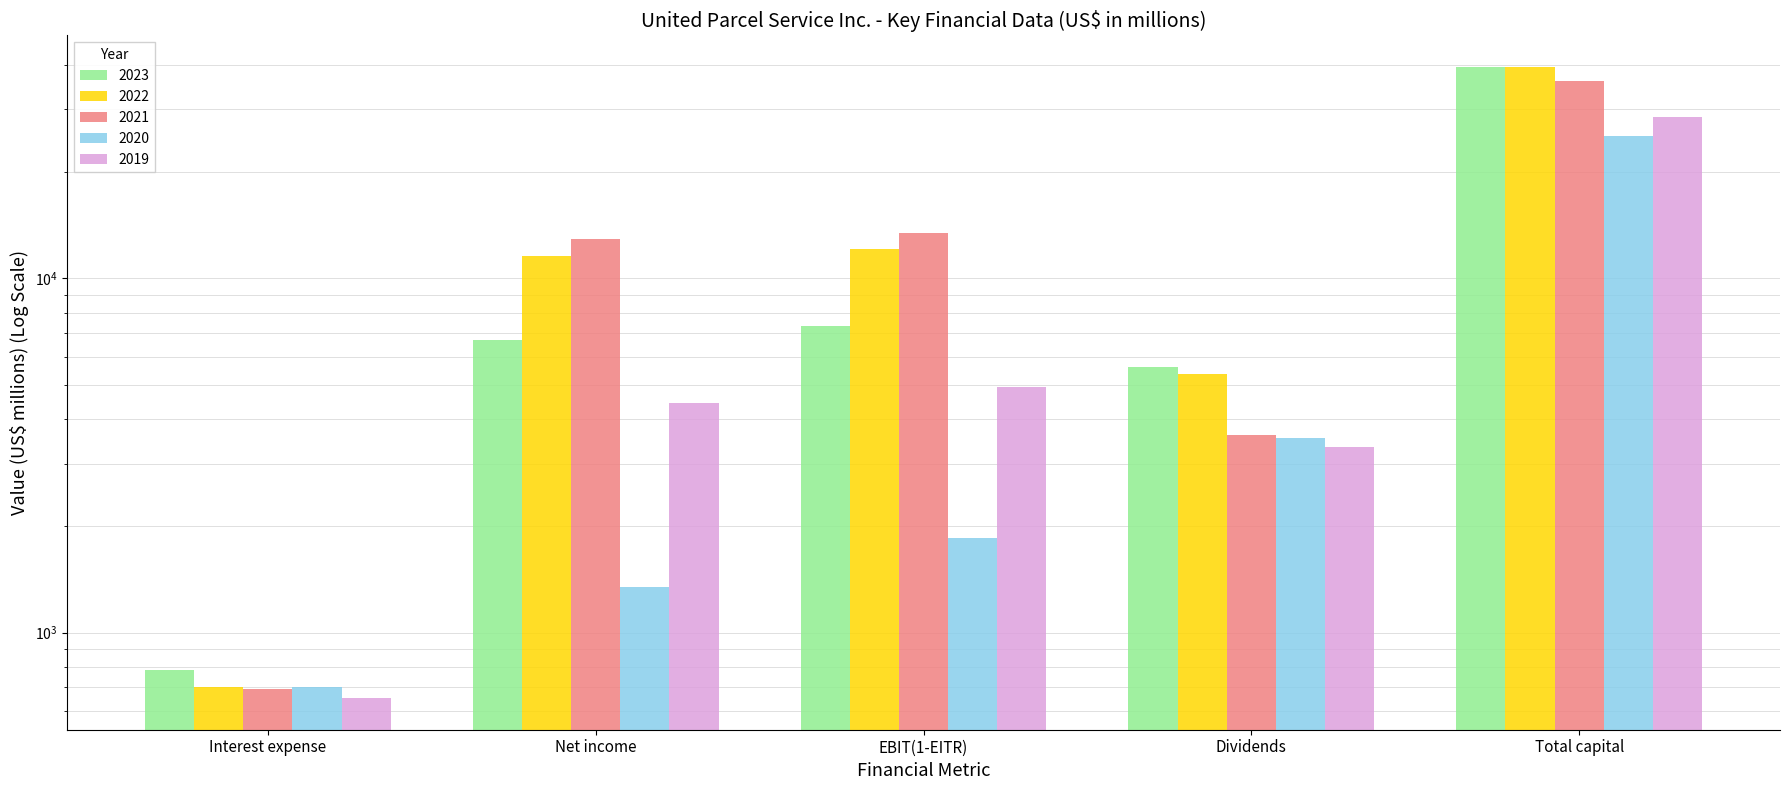

How many values in the 2022 series exceed 11548?

2